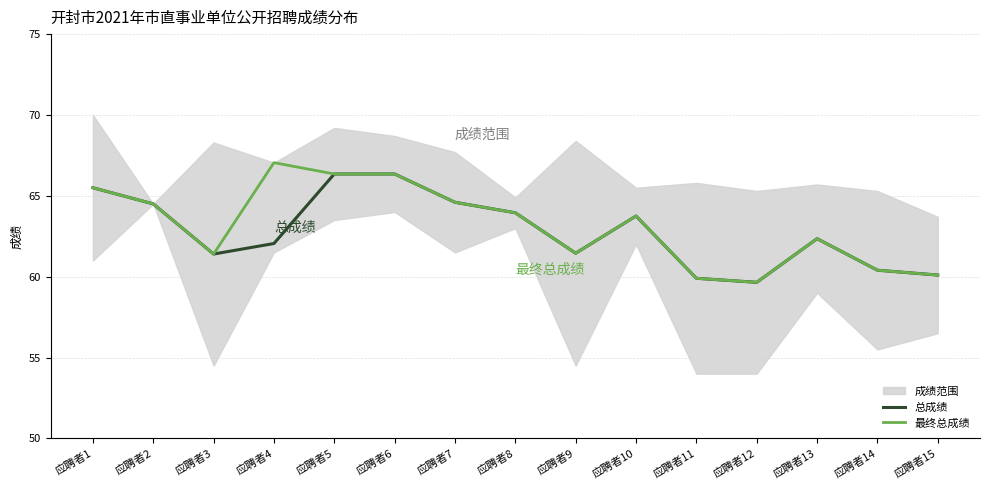

Reading left to right, what are all the values shown in this chart?

总成绩: 应聘者1=65.5	应聘者2=64.5	应聘者3=61.4	应聘者4=62.0	应聘者5=66.3	应聘者6=66.3	应聘者7=64.6	应聘者8=64.0	应聘者9=61.5	应聘者10=63.8	应聘者11=59.9	应聘者12=59.6	应聘者13=62.4	应聘者14=60.4	应聘者15=60.1
最终总成绩: 应聘者1=65.5	应聘者2=64.5	应聘者3=61.4	应聘者4=67.0	应聘者5=66.3	应聘者6=66.3	应聘者7=64.6	应聘者8=64.0	应聘者9=61.5	应聘者10=63.8	应聘者11=59.9	应聘者12=59.6	应聘者13=62.4	应聘者14=60.4	应聘者15=60.1